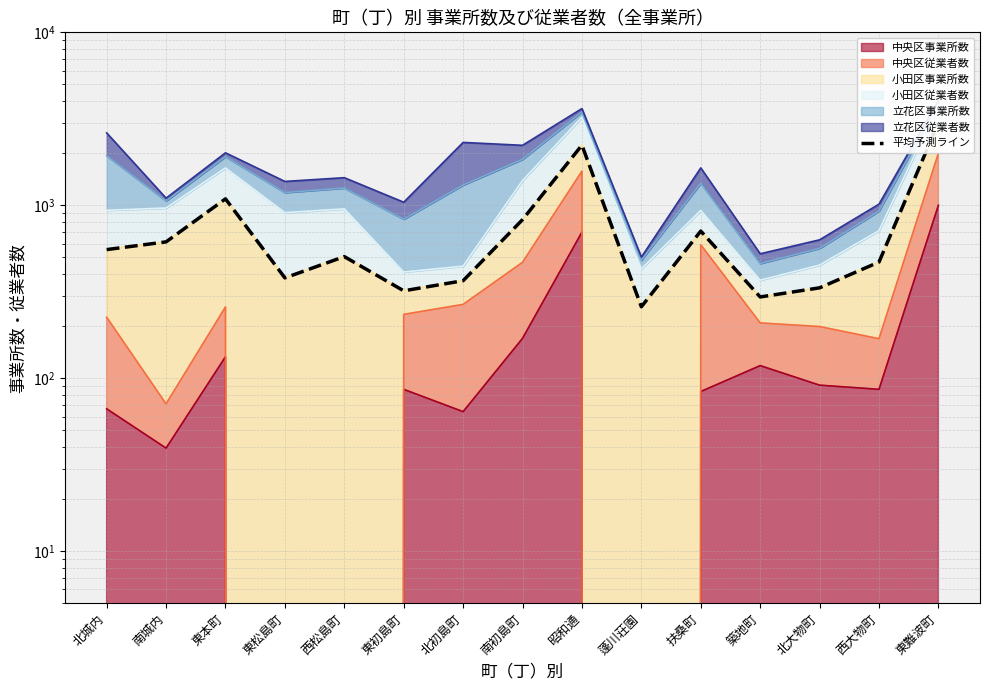

What is the change in value from 北城内 to 西松島町?

-49.4